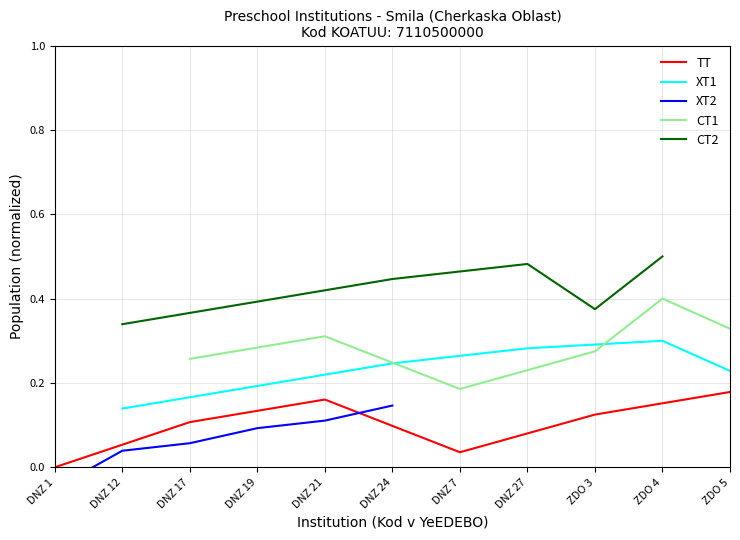

Is it true that TT equals 0.1 at DNZ 17?

True